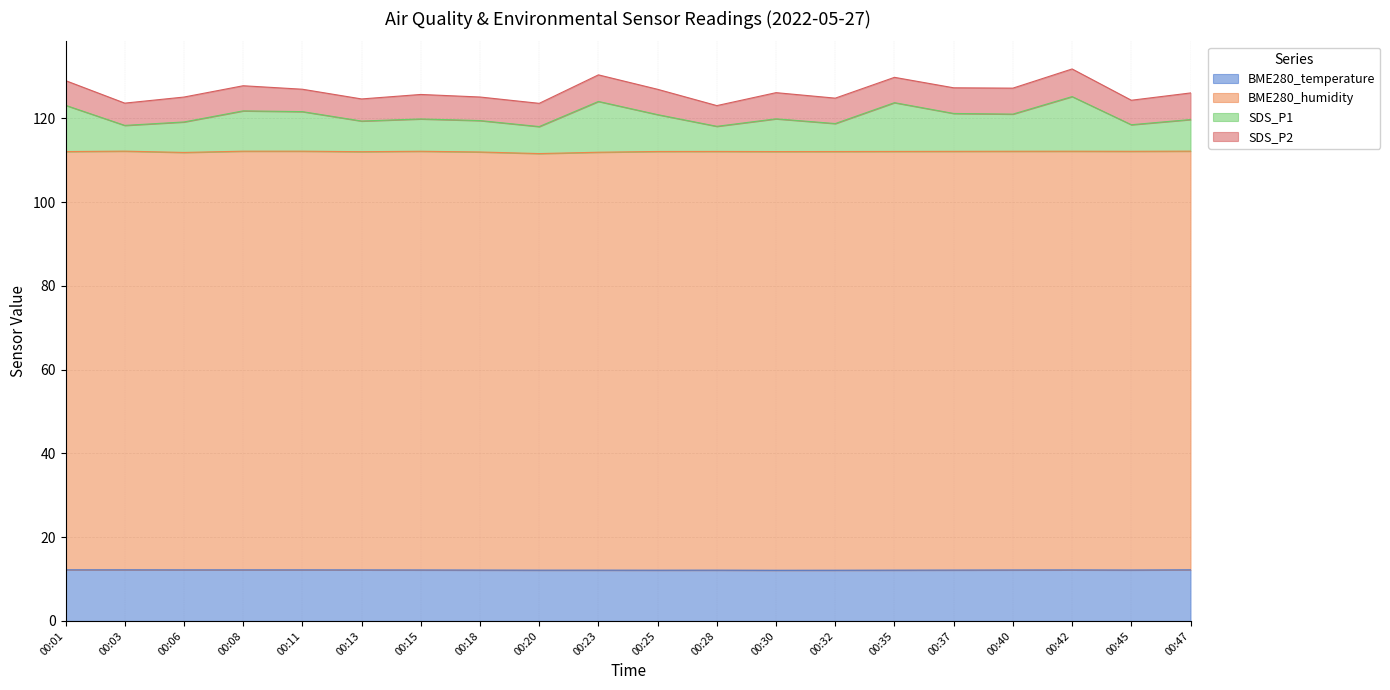

What is the highest value of the BME280_temperature series?

12.2